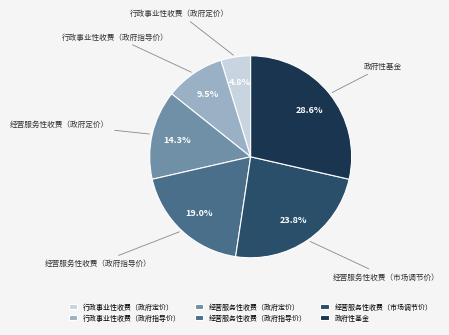

Does 经营服务性收费（政府指导价） represent more than half of the total?

No